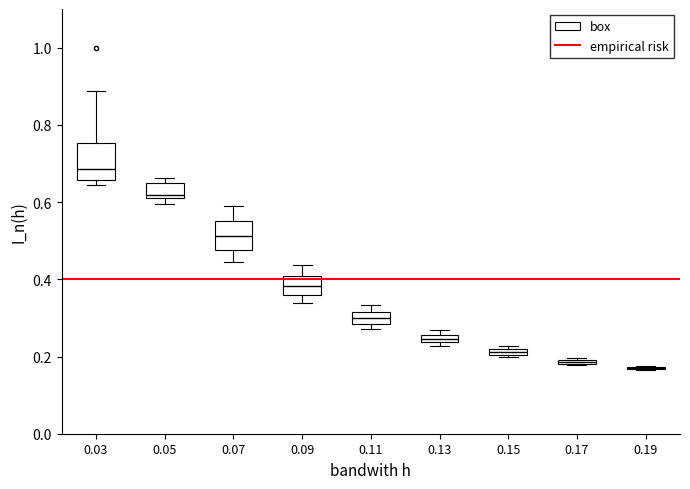

Where is the lower edge of the box at x = 0.13 on the y-axis? The values are not printed on the chart, so give them approximately, as read against the axis.

0.24